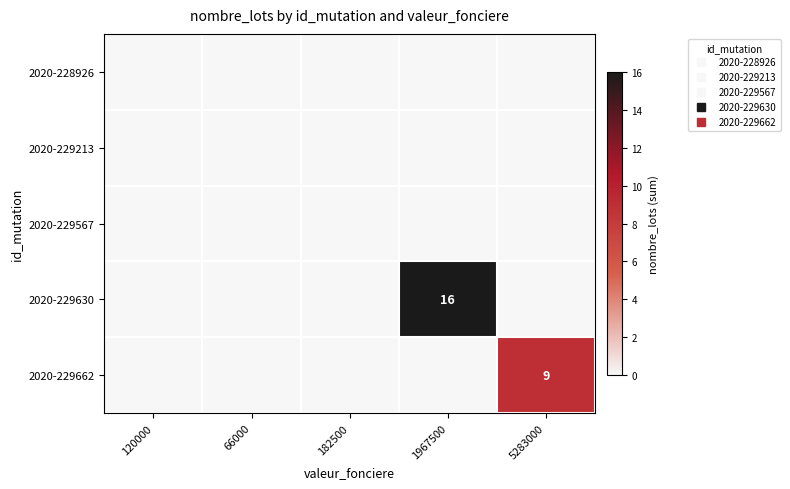

How many data points does each series have?

5